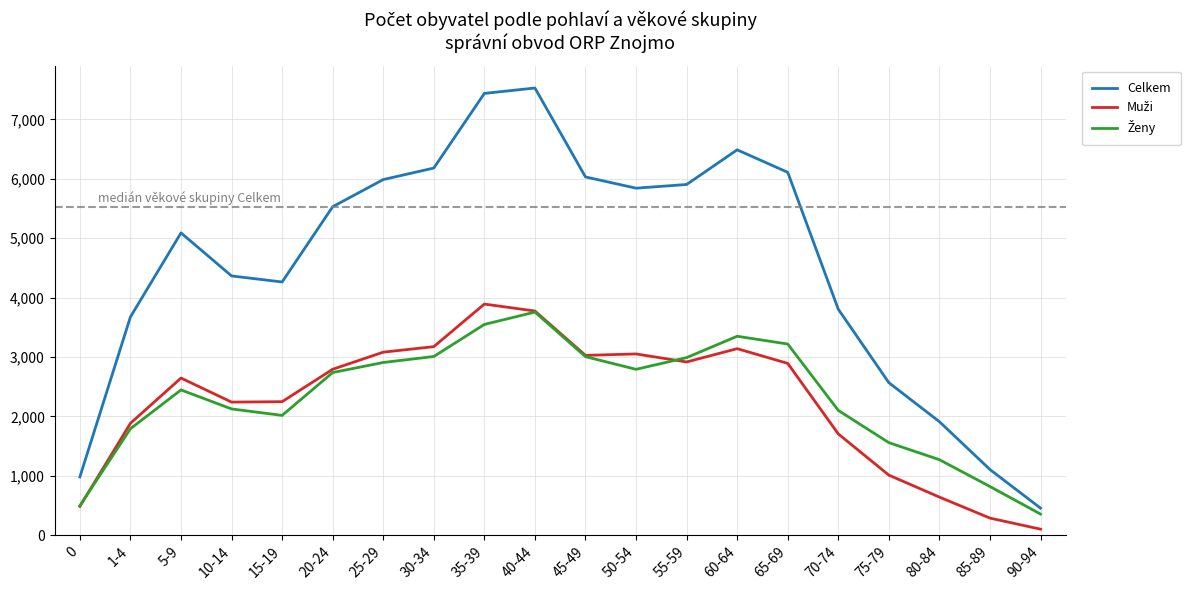

Which series has the largest total across all categories?

Celkem